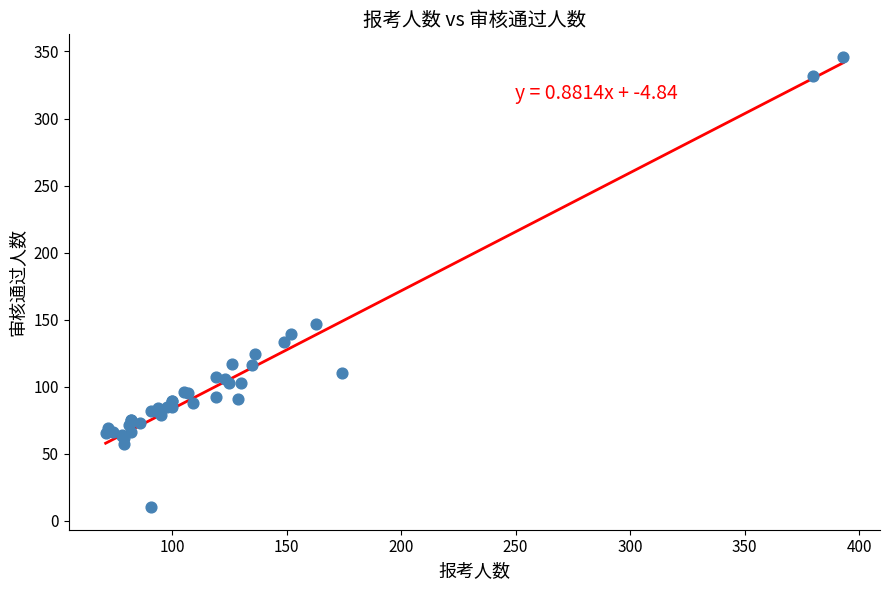

What Y value in the scatter plot is closest to 178?

147